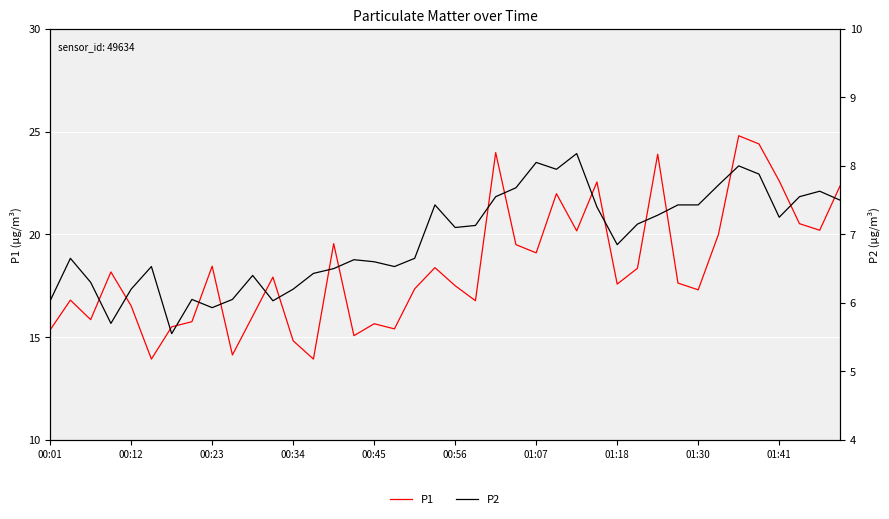

Where is P2 nearest to the value 6?

00:01